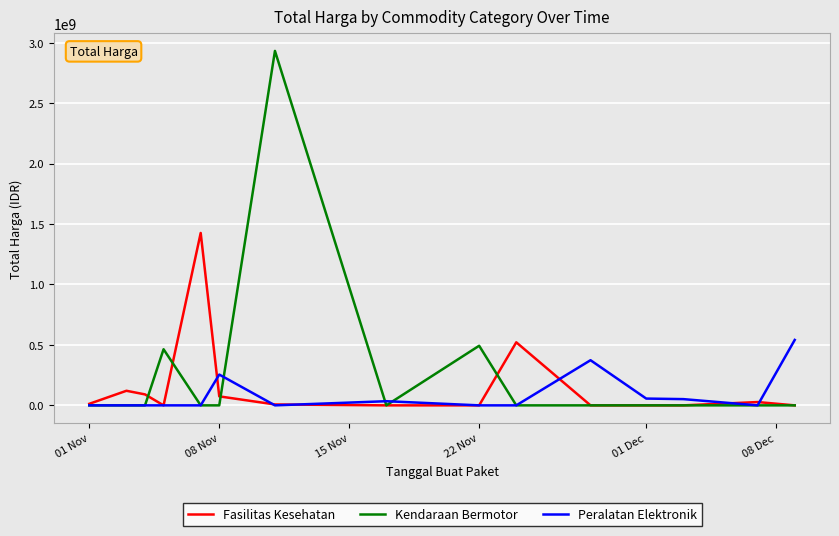

True or false: Peralatan Elektronik and Fasilitas Kesehatan cross at least once.

True